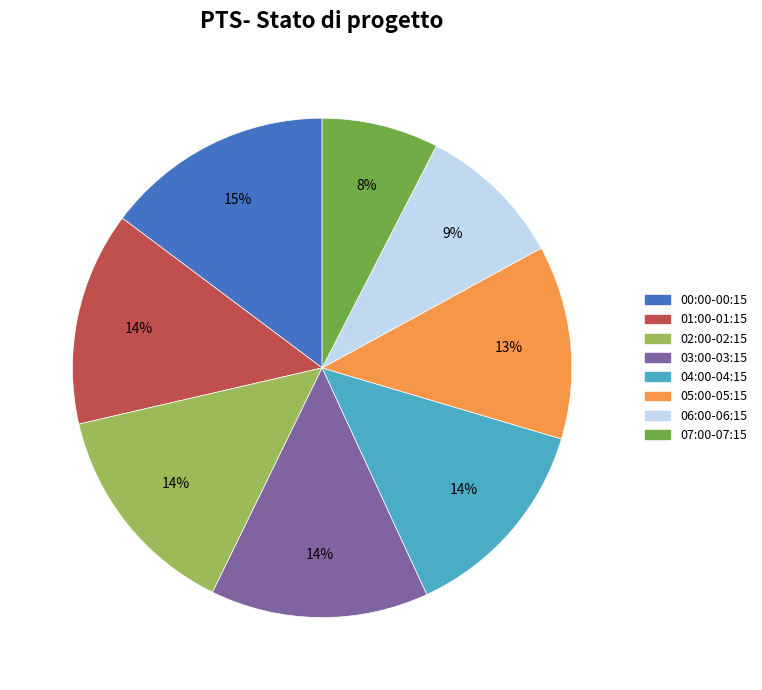

Combined, do 06:00-06:15 and 04:00-04:15 account for over 50%?

No